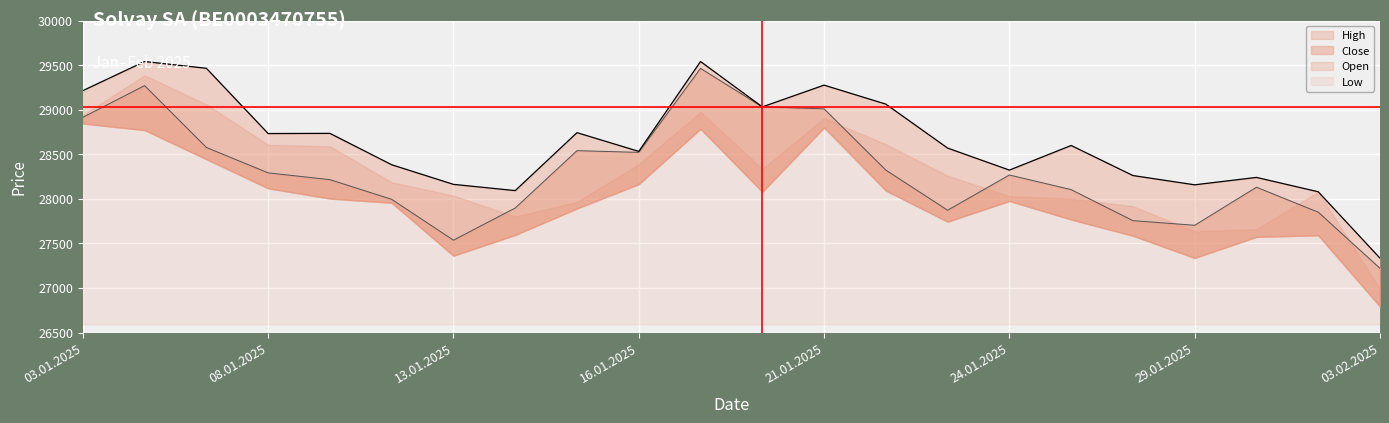

True or false: High and Close intersect in this chart.

False